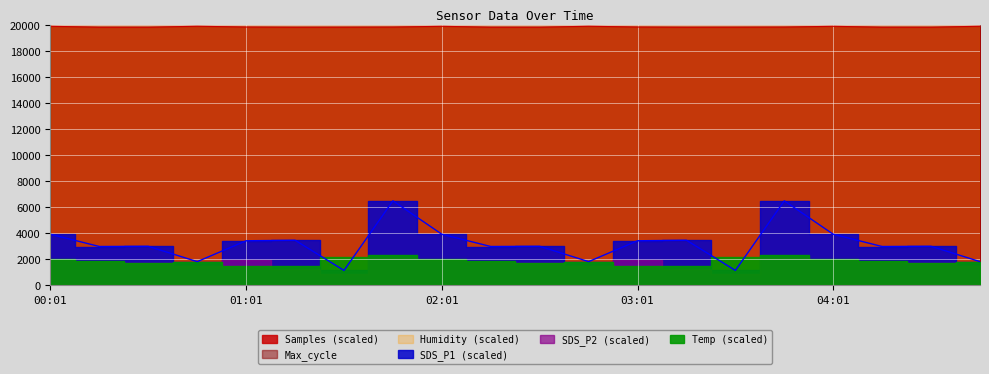

What is the difference between the second highest and minimum values in the Max_cycle series?

569.0